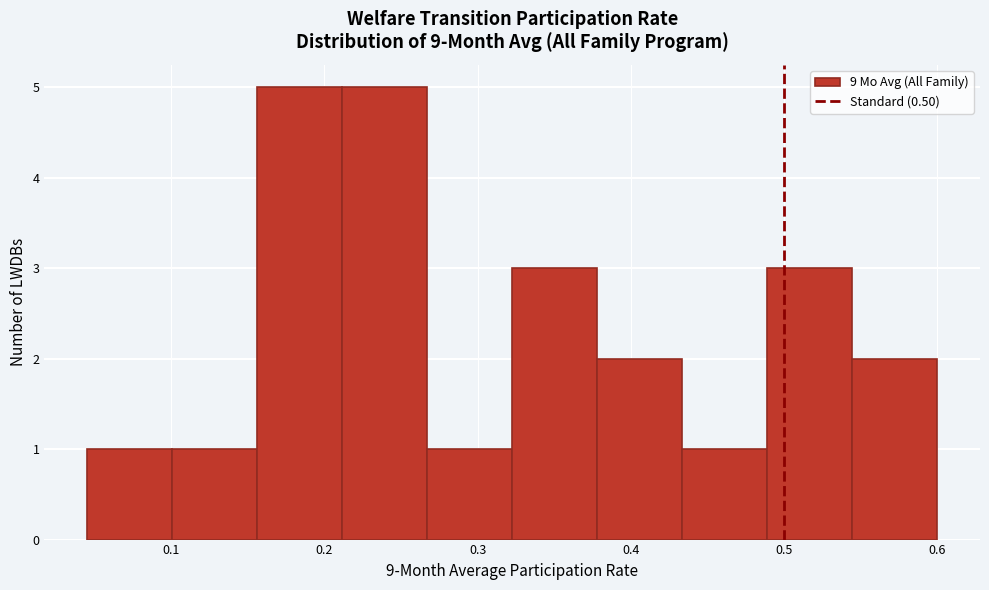

How tall is the bar that spans 0.32 to 0.38 on the x-axis? Neither the bar edges nor the heights are printed on the chart, so give them approximately, as read against the axes.

3